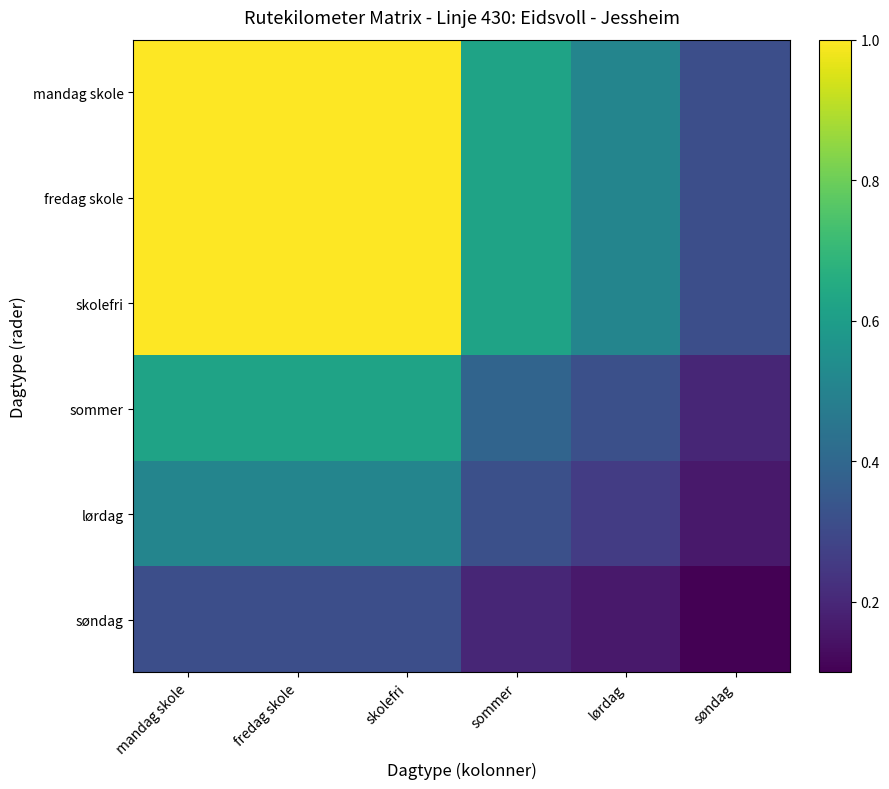

How many data points does each series have?

6